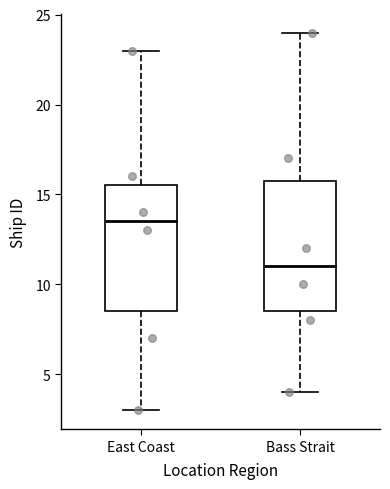

Reading left to right, transcribe this box plot: for each box, give where its median line is, the range the box spans, and where its two whiskers end, as read against the y-axis. The values are not printed on the chart, so give them approximately, as read against the axis.

East Coast: median 13.5, box 8.5 to 15.5, whiskers 3.0 to 23.0
Bass Strait: median 11.0, box 8.5 to 16.0, whiskers 4.0 to 24.0